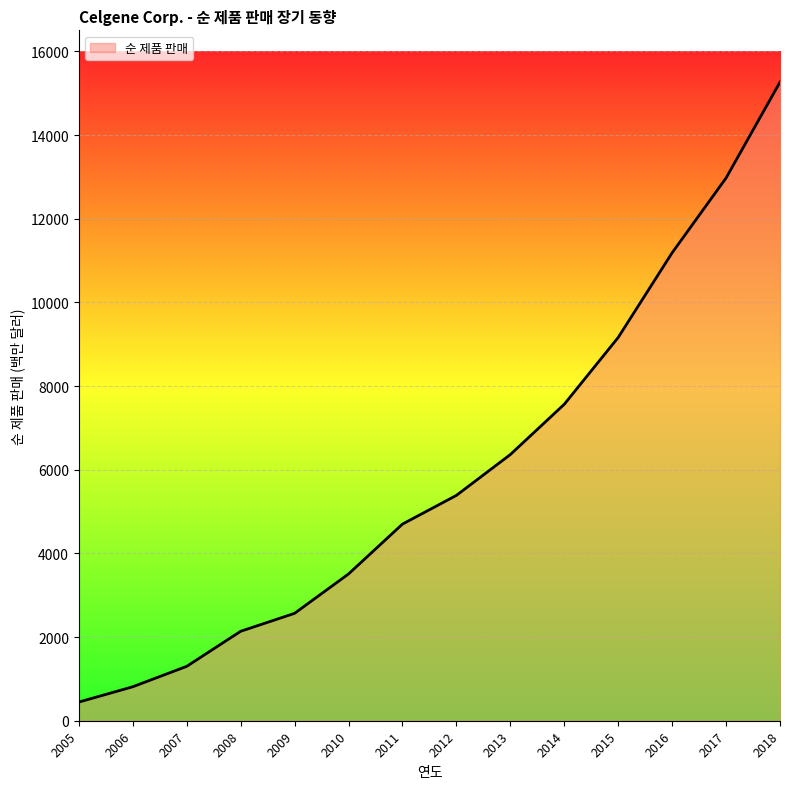

What is the sum of the values at 2014 and 2016?

18749